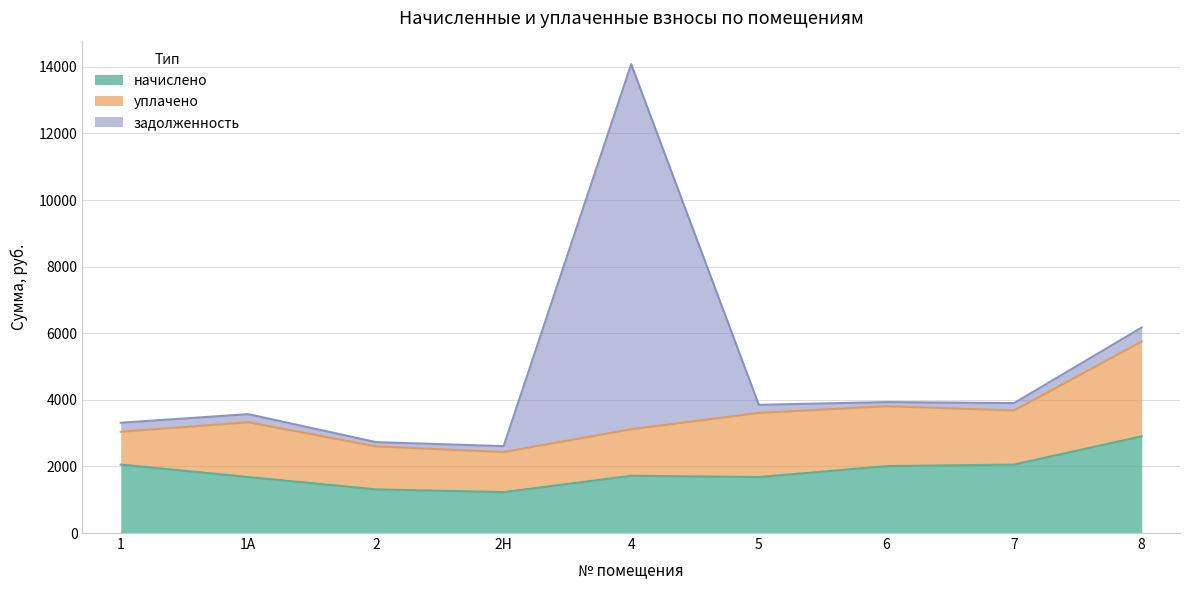

What is the label of the 5th point from the right?

4